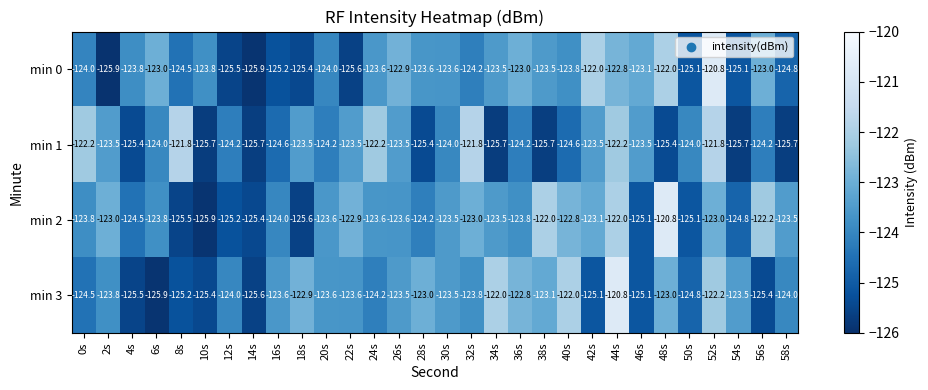

Is it true that min 2 equals -122.8 at 40s?

True